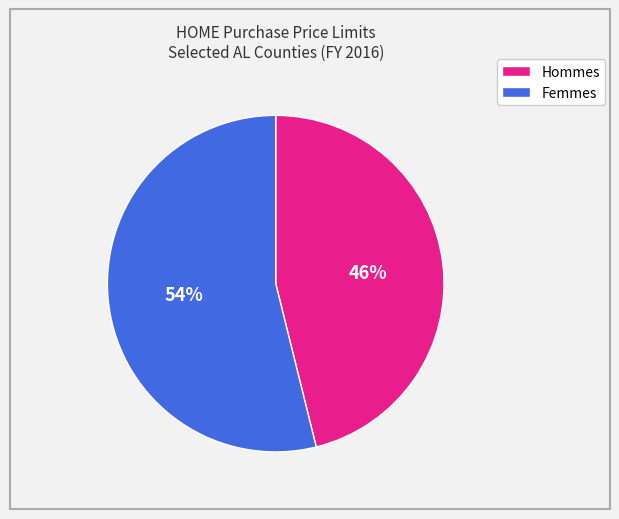

Is there a majority slice in this chart?

Yes